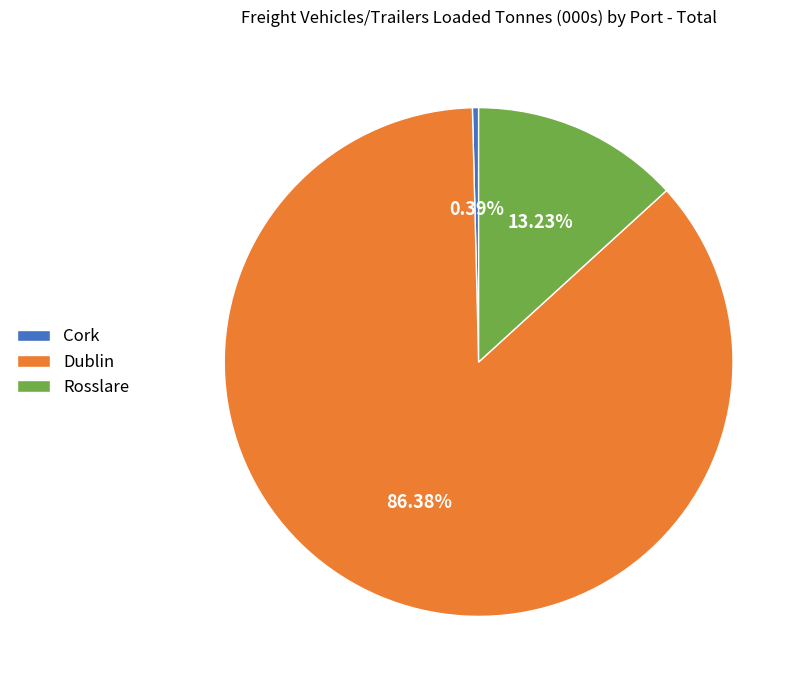

Is Cork the majority of the pie?

No